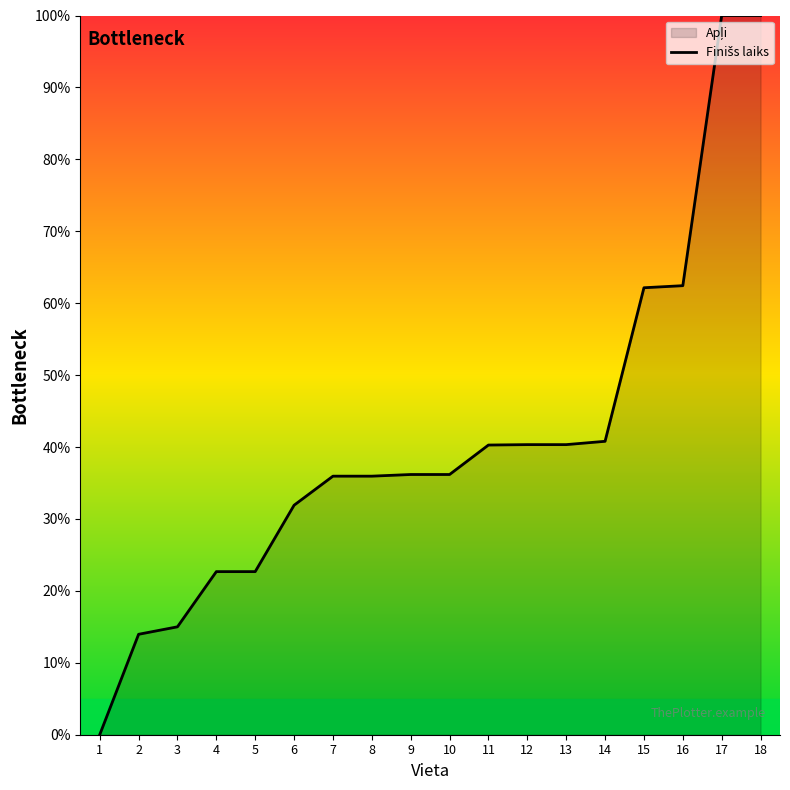

The value at 13 is 17.7. True or false?

False